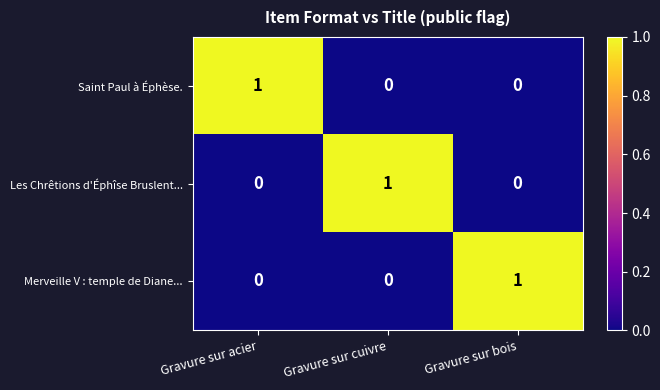

At how many categories does at least one series exceed 0?

3